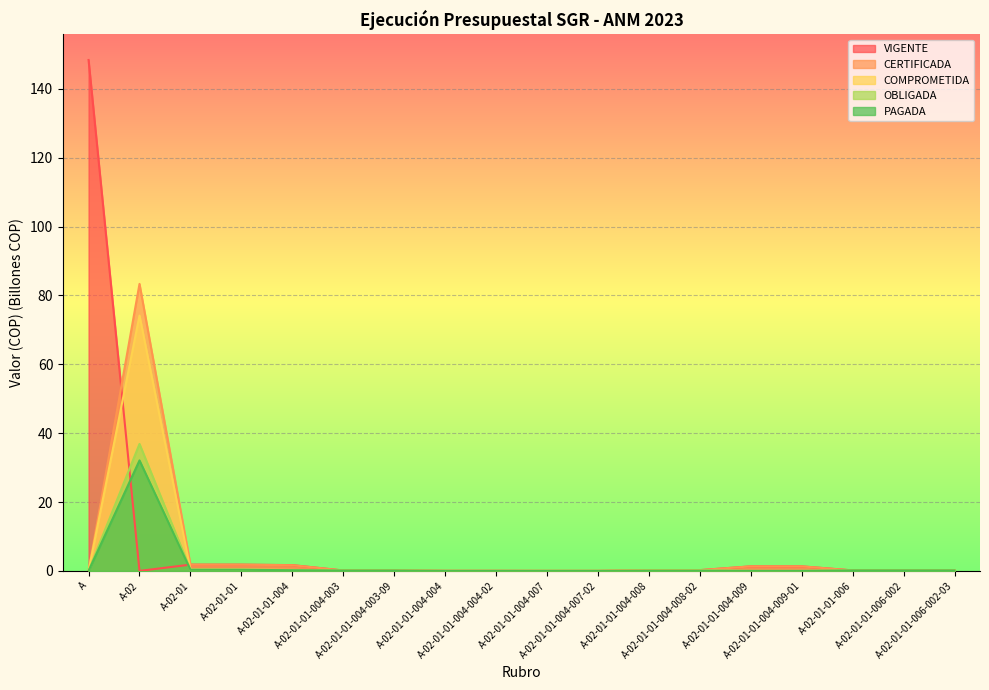

Reading left to right, list all the values displayed in this chart.

VIGENTE: 148.4	0.0	1.8	1.8	1.7	0.1	0.1	0.0	0.0	0.0	0.0	0.2	0.2	1.3	1.3	0.1	0.1	0.1
CERTIFICADA: 0.0	83.3	1.8	1.8	1.7	0.1	0.1	0.0	0.0	0.0	0.0	0.2	0.2	1.3	1.3	0.1	0.1	0.1
COMPROMETIDA: 0.0	74.1	0.4	0.4	0.3	0.1	0.1	0.0	0.0	0.0	0.0	0.2	0.2	0.0	0.0	0.1	0.1	0.1
OBLIGADA: 0.0	36.9	0.4	0.4	0.2	0.1	0.1	0.0	0.0	0.0	0.0	0.1	0.1	0.0	0.0	0.1	0.1	0.1
PAGADA: 0.0	32.1	0.3	0.3	0.2	0.1	0.1	0.0	0.0	0.0	0.0	0.1	0.1	0.0	0.0	0.1	0.1	0.1